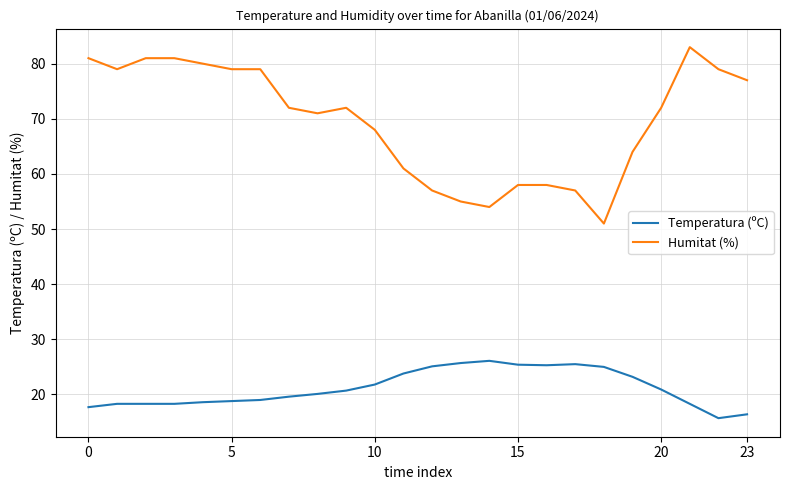

Rank the series by their maximum value, from highest to lowest.

Humitat (%), Temperatura (ºC)